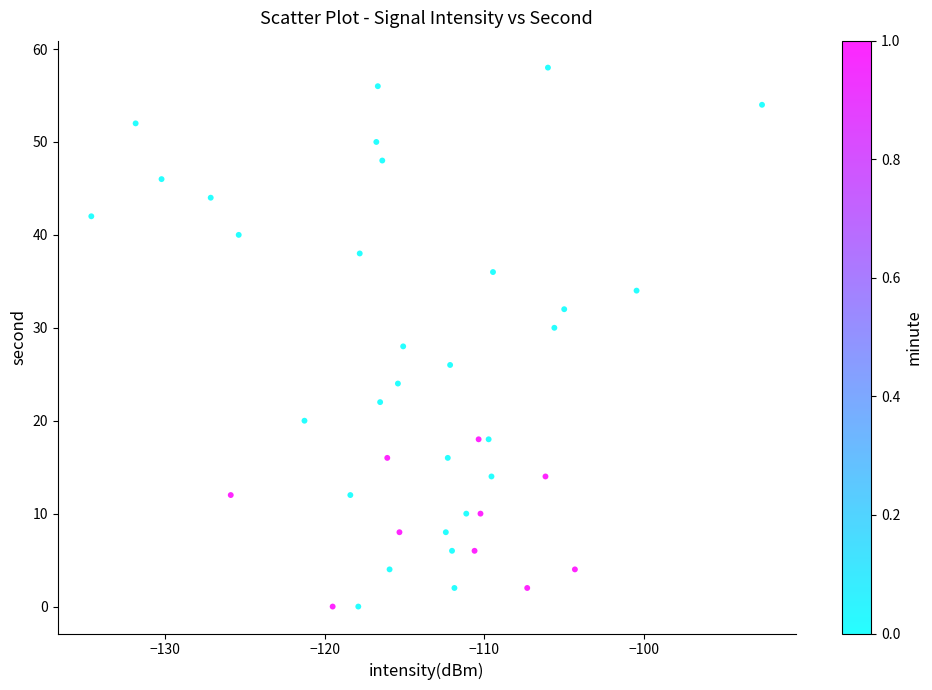

What is the range of Y values (max minus min)?

58